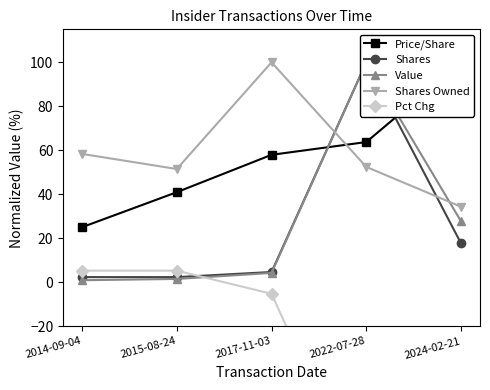

How many interior local peaks does the Shares series have?

1